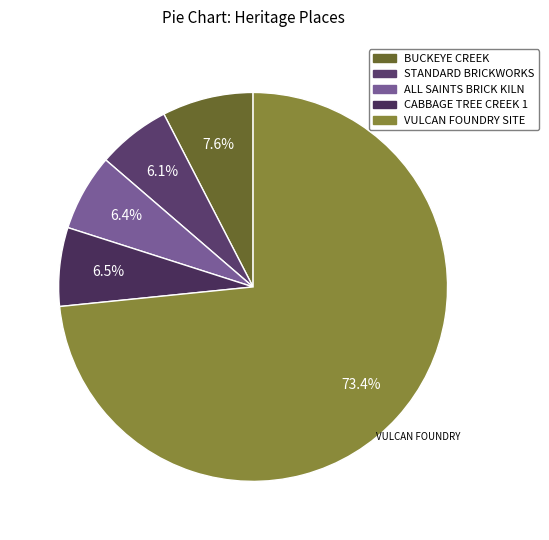

Which slice is the smallest?

STANDARD BRICKWORKS